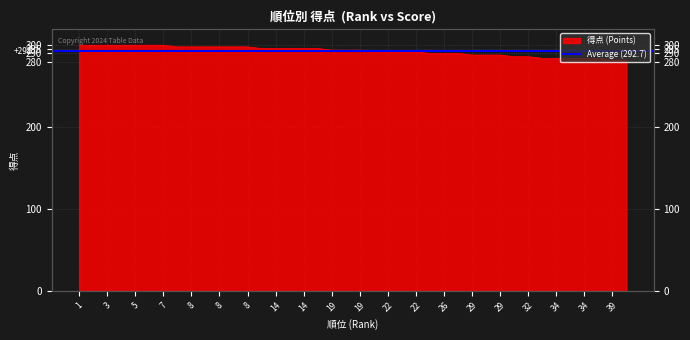

Approximately how many times larger is the value at 26 compared to 5?

1.0